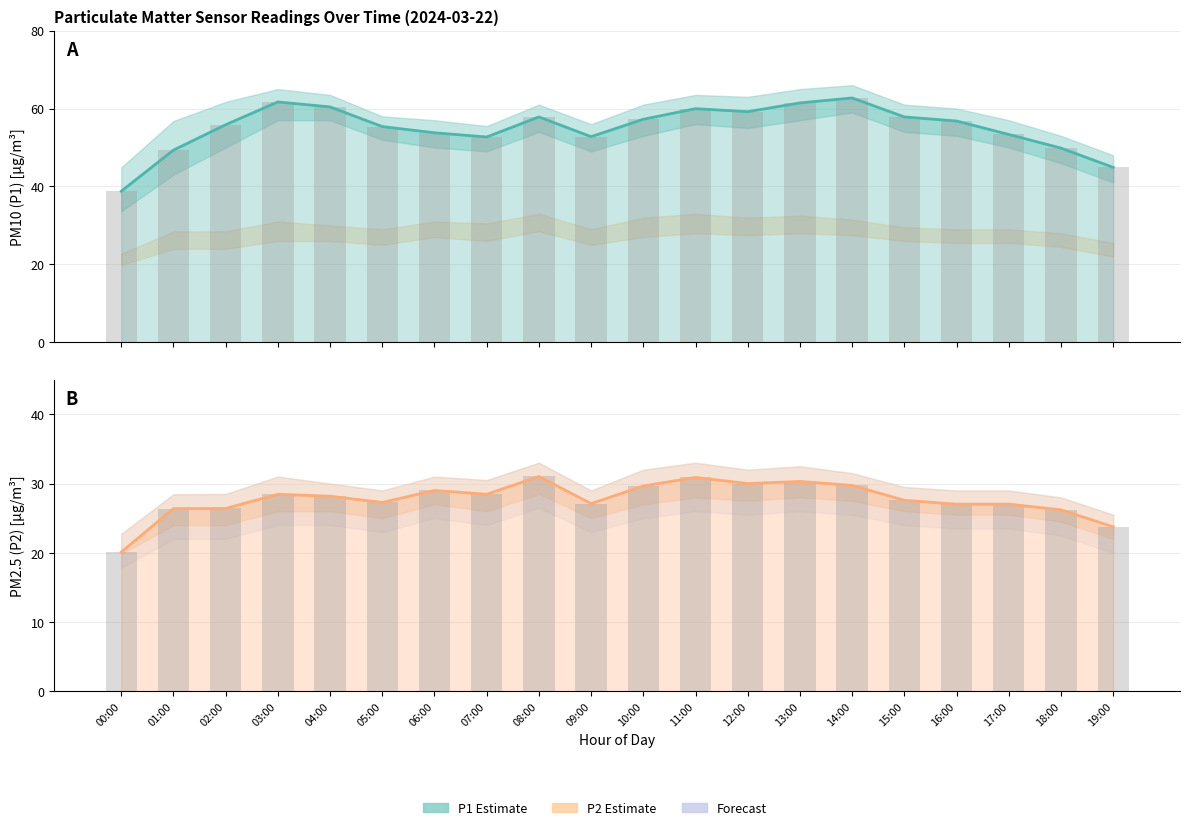

At which category is the sum across all series the highest?

14:00